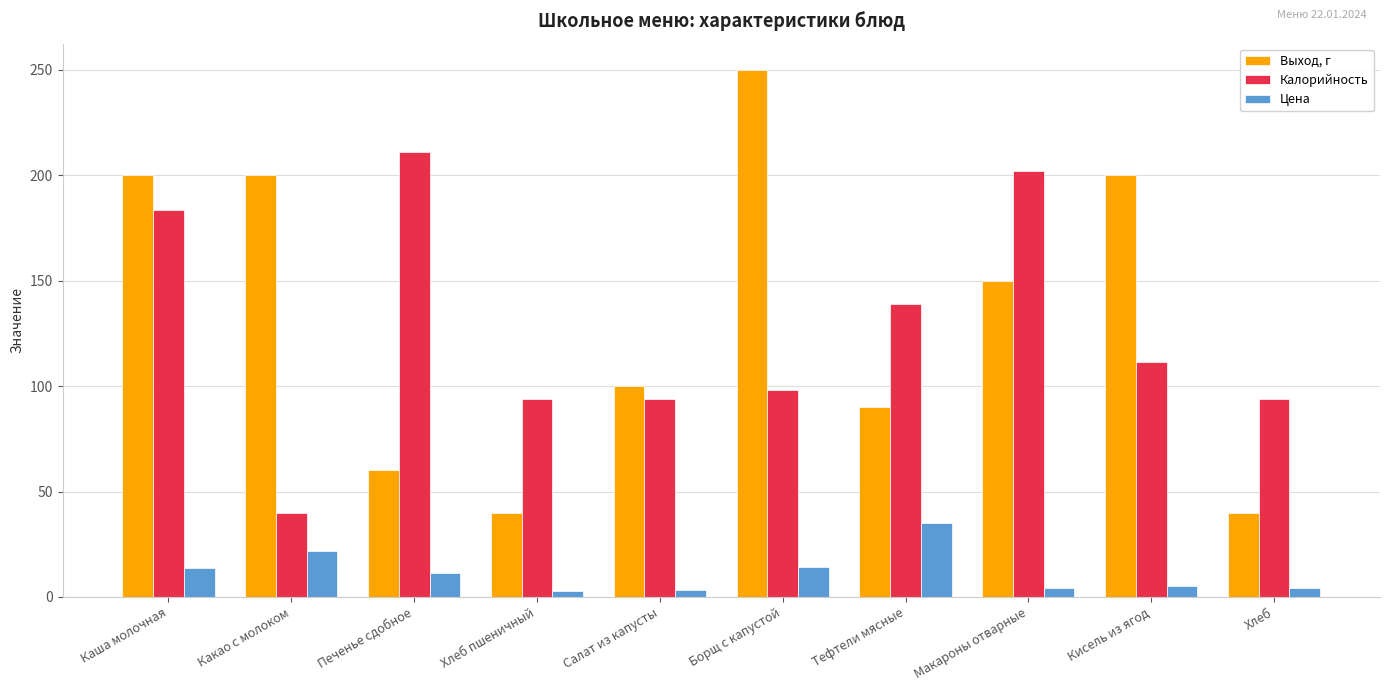

Which series has the widest spread of values?

Выход, г